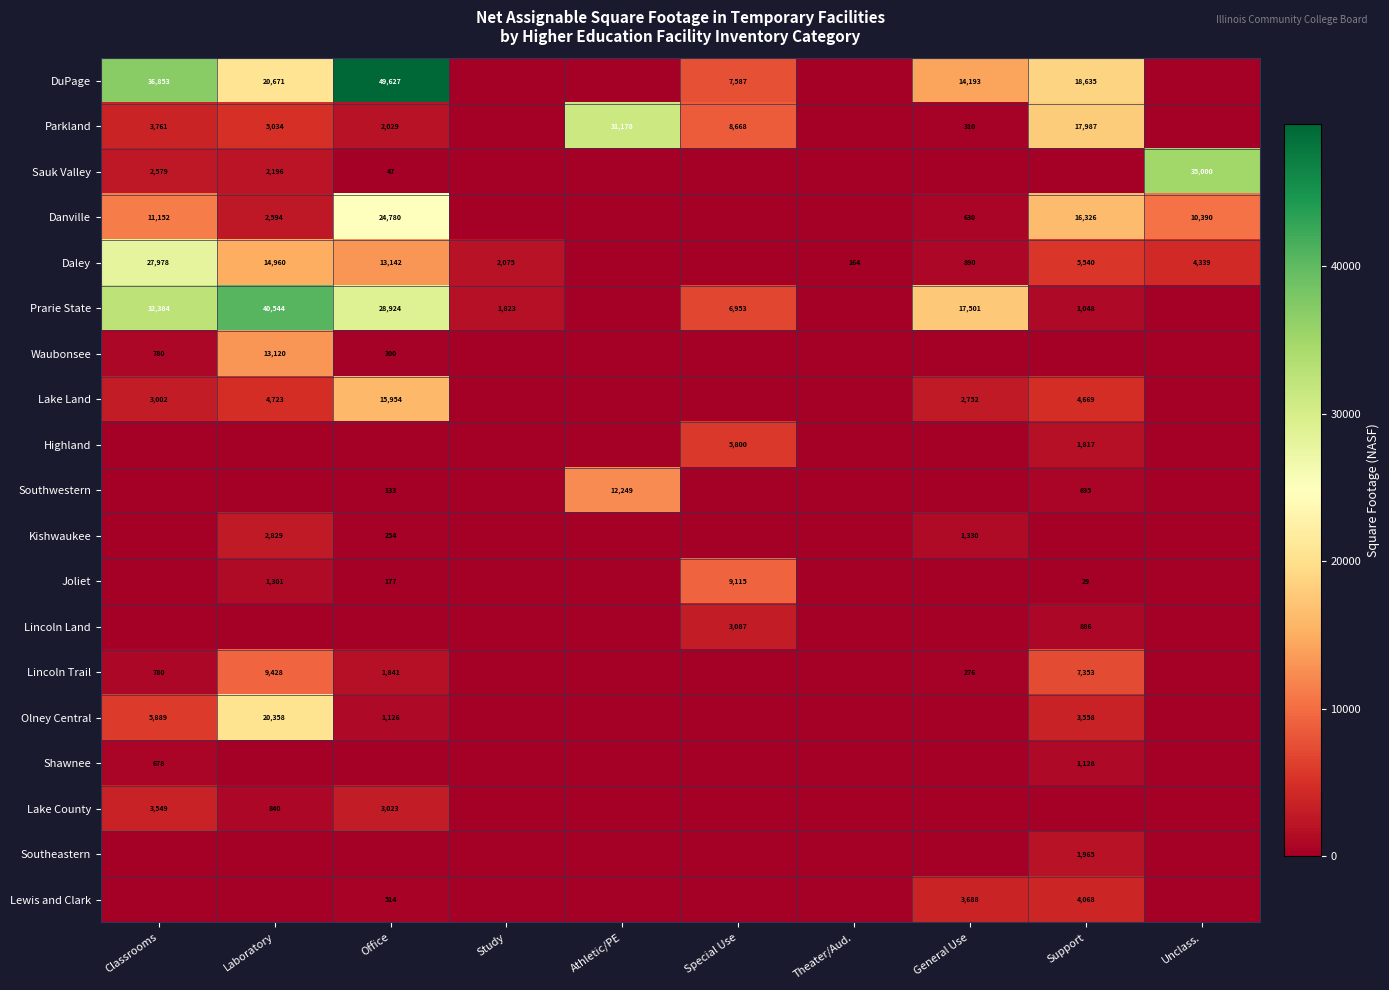

The value of Olney Central at Office is 1126. True or false?

True